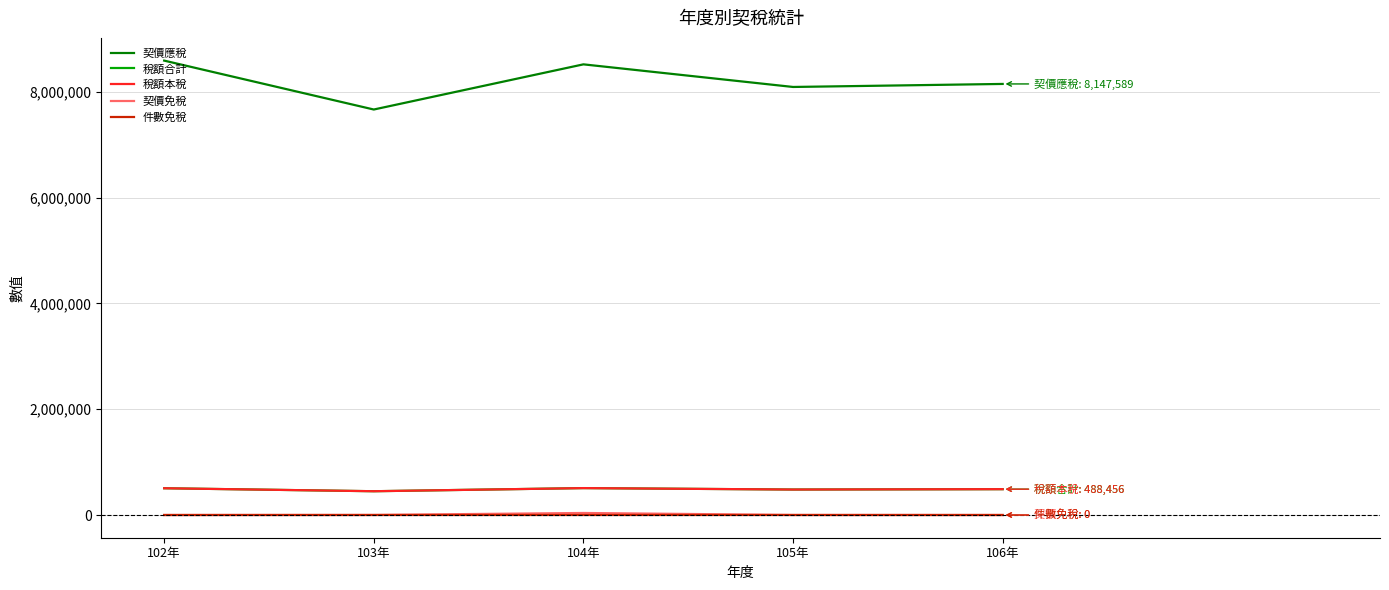

True or false: 契價應稅 and 稅額合計 cross at least once.

False